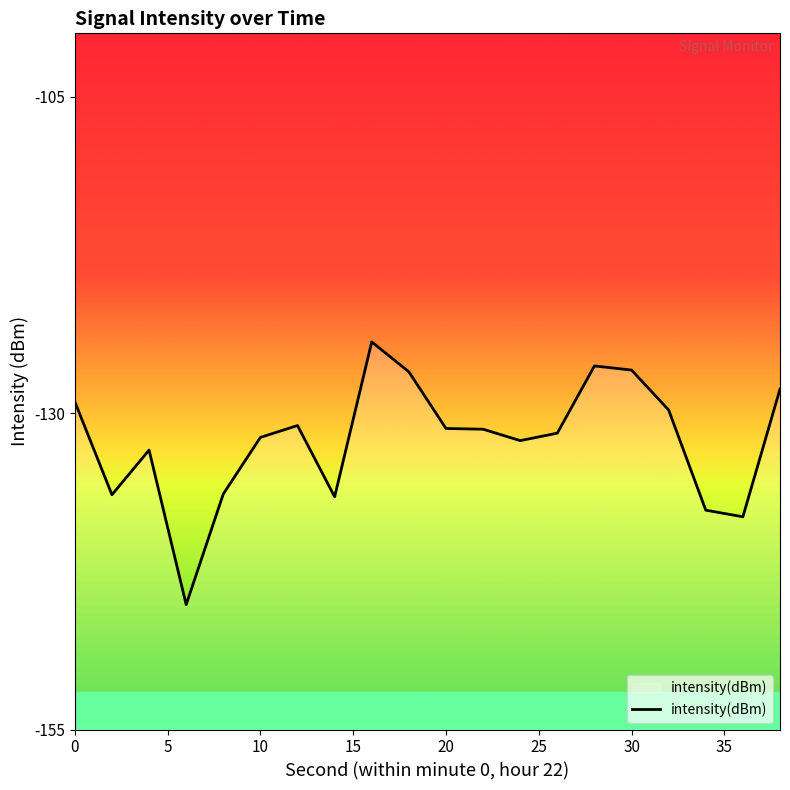

Count the number of values greater than -131.

8